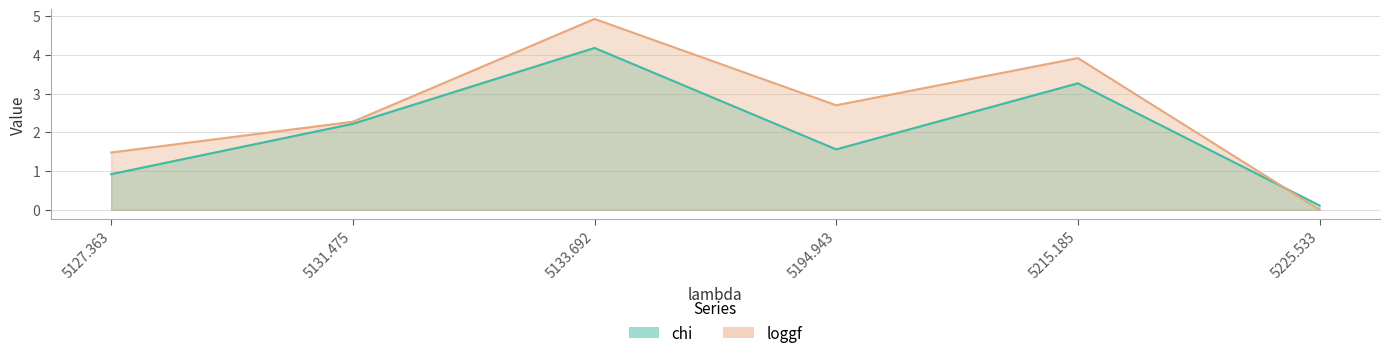

How many values in the chi series exceed 2?

3